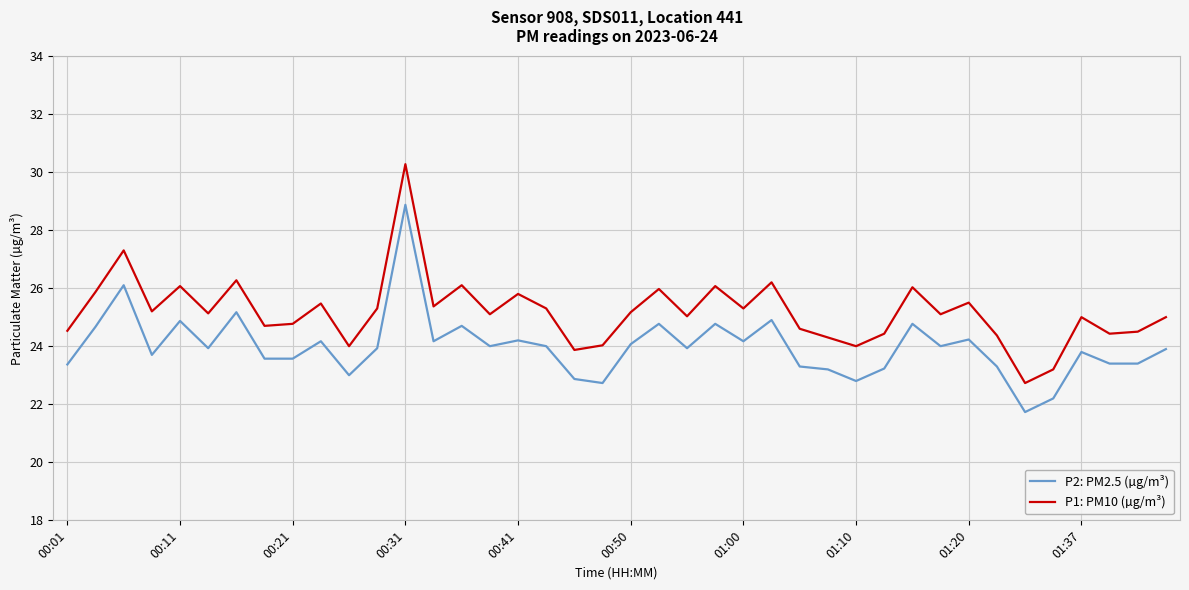

What is the minimum value for P1: PM10 (µg/m³)?

22.7